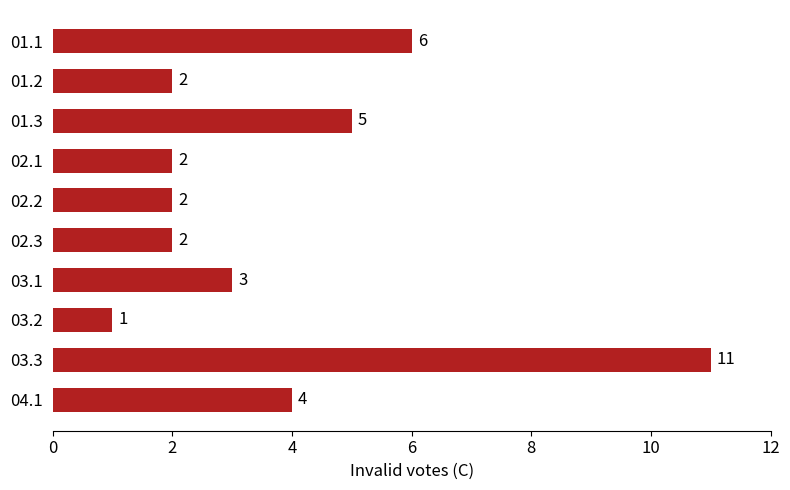

How many bars are there in total?

10